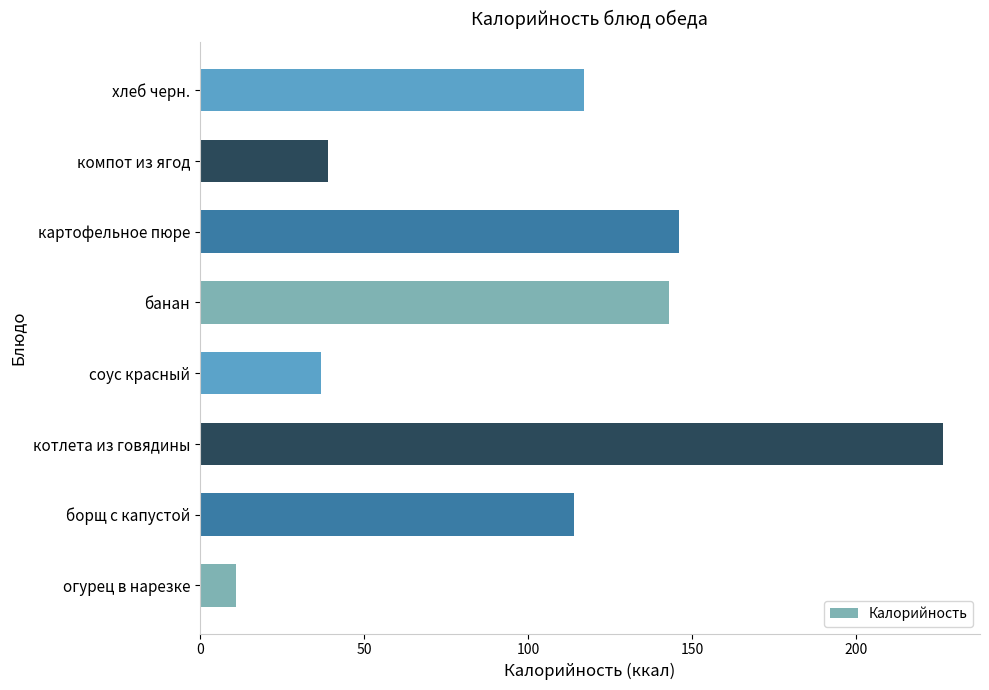

What is the smallest value displayed?

11.0